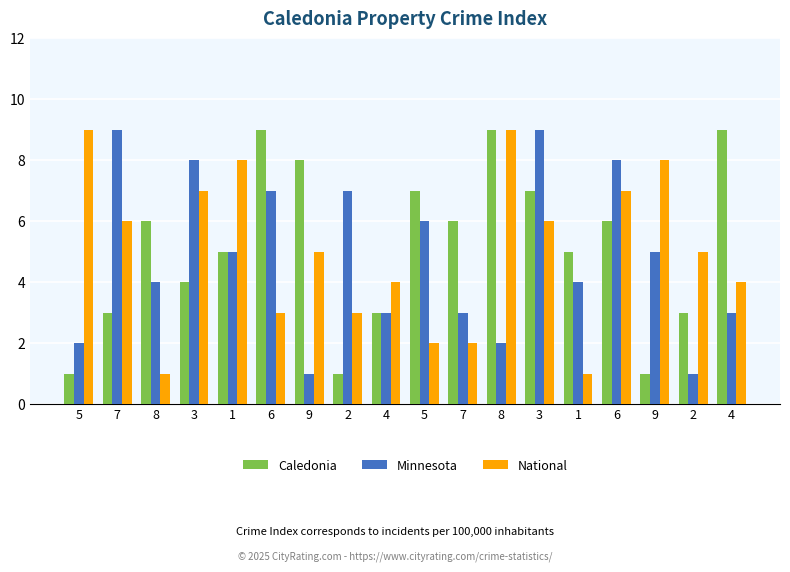

Is it true that Minnesota equals 5 at 1?

True